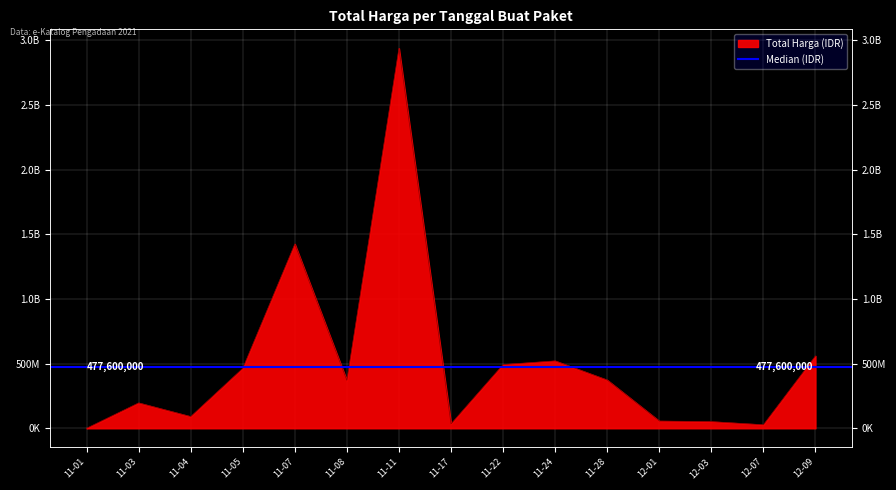

How many categories are shown in the chart?

15